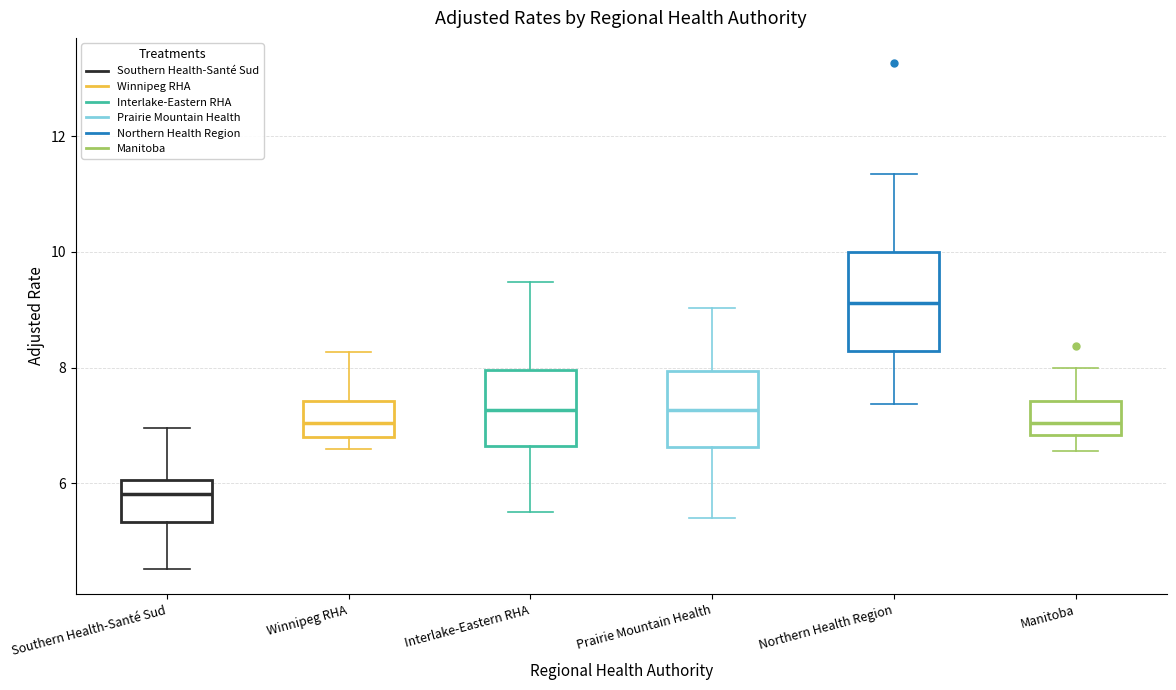

Where does the lower whisker of the box for Interlake-Eastern RHA end on the y-axis? The values are not printed on the chart, so give them approximately, as read against the axis.

5.6